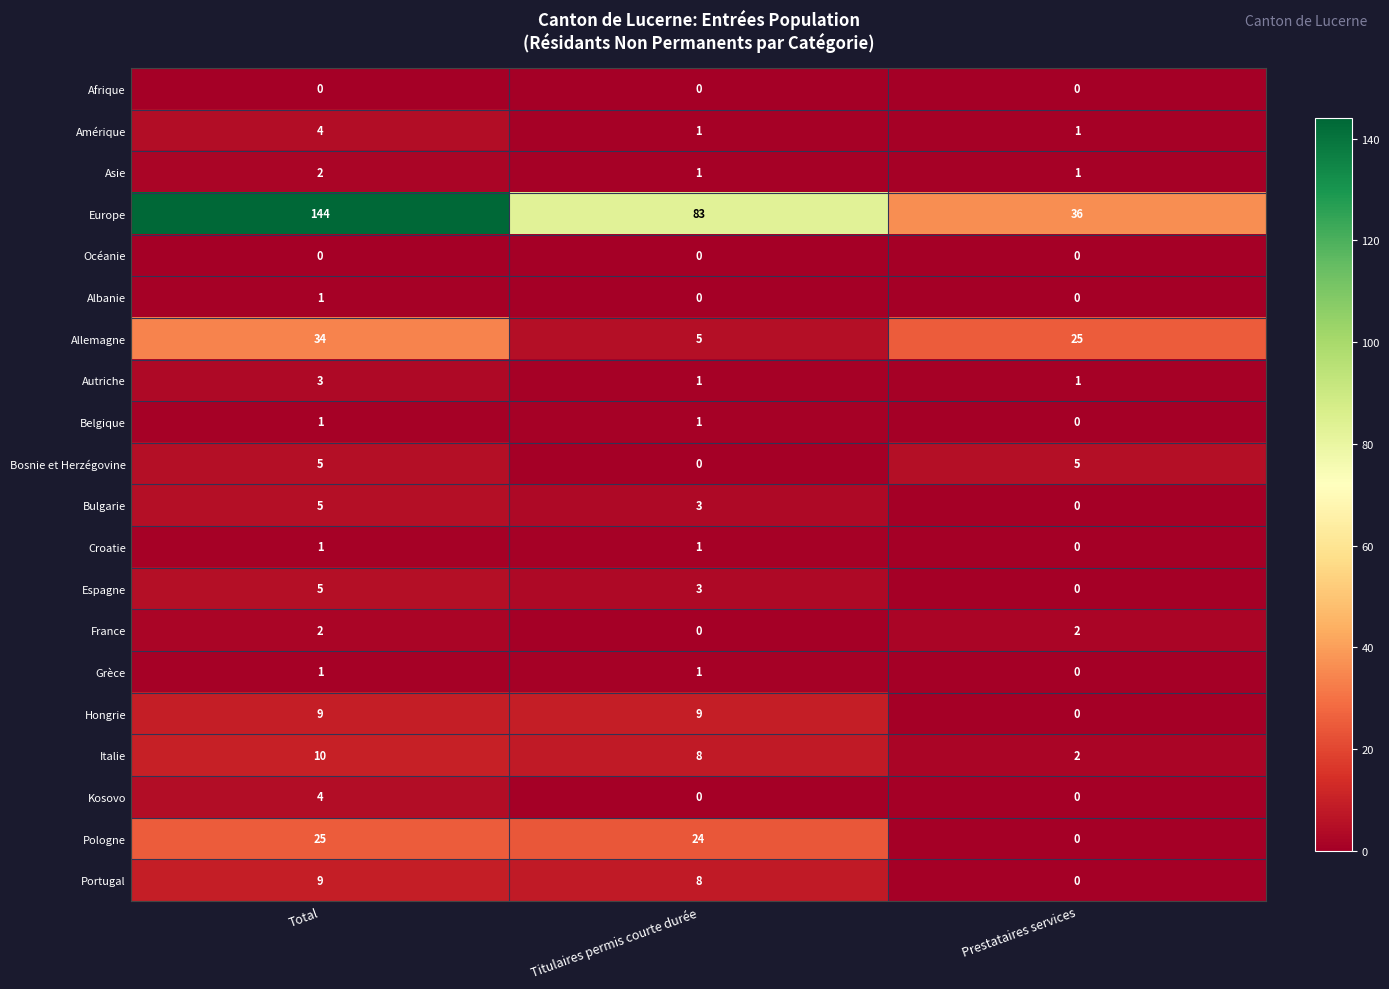

What is the total value across all series at Titulaires permis courte durée?

149